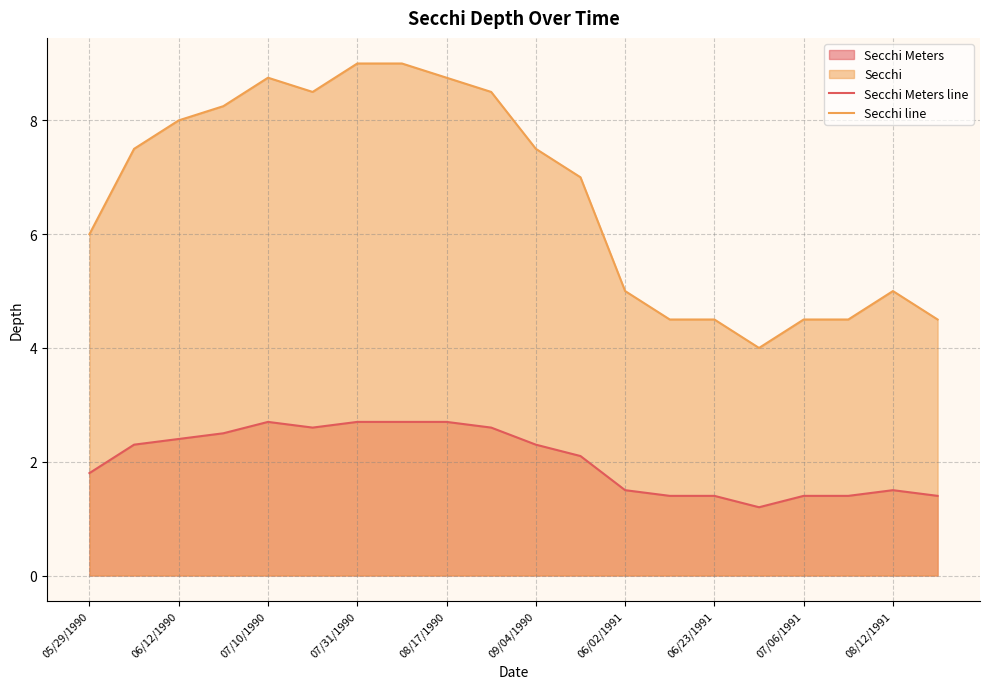

Rank the series by their maximum value, from highest to lowest.

Secchi line, Secchi Meters line